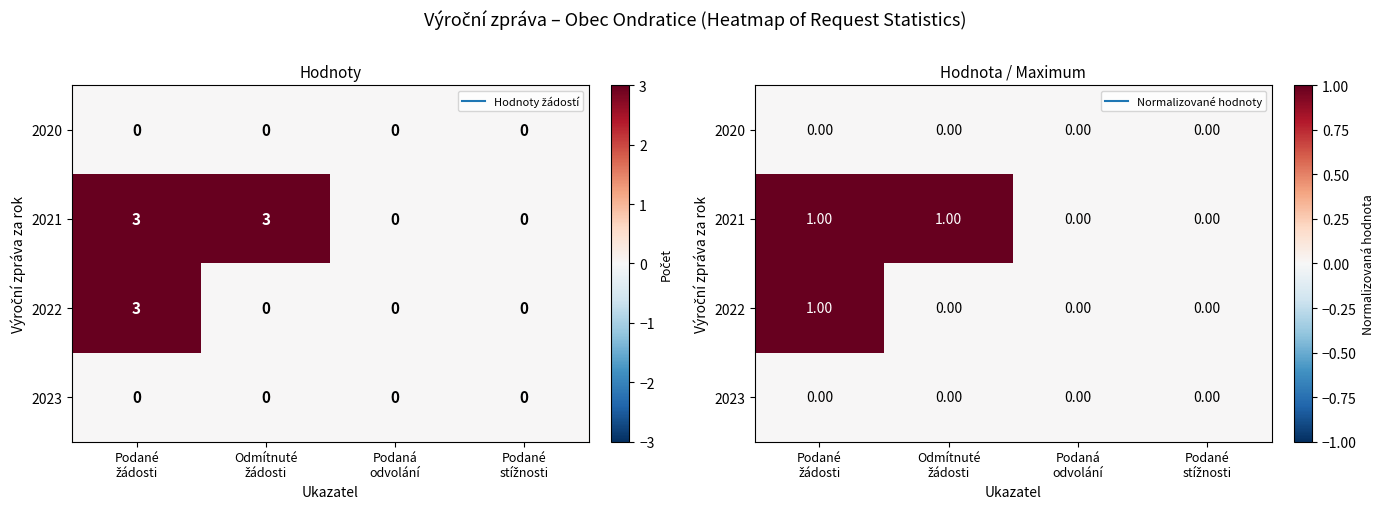

At Podané žádosti, list the series in order from smallest to largest.

2020, 2023, 2021, 2022